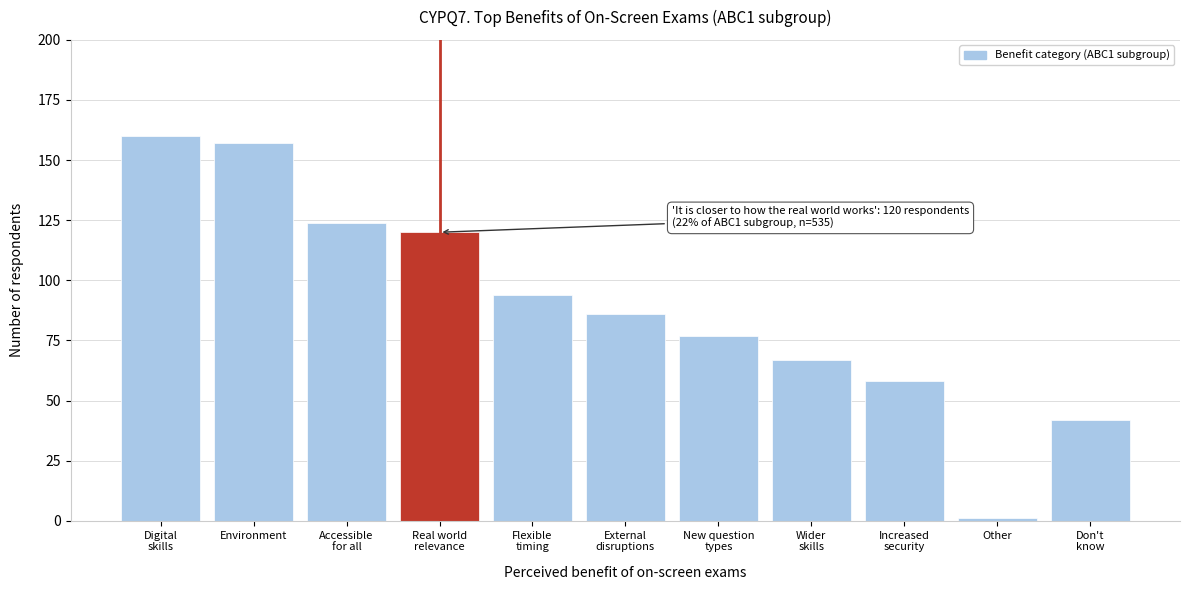

Reading right to left, what are all the values shown in this chart?

42	1	58	67	77	86	94	120	124	157	160